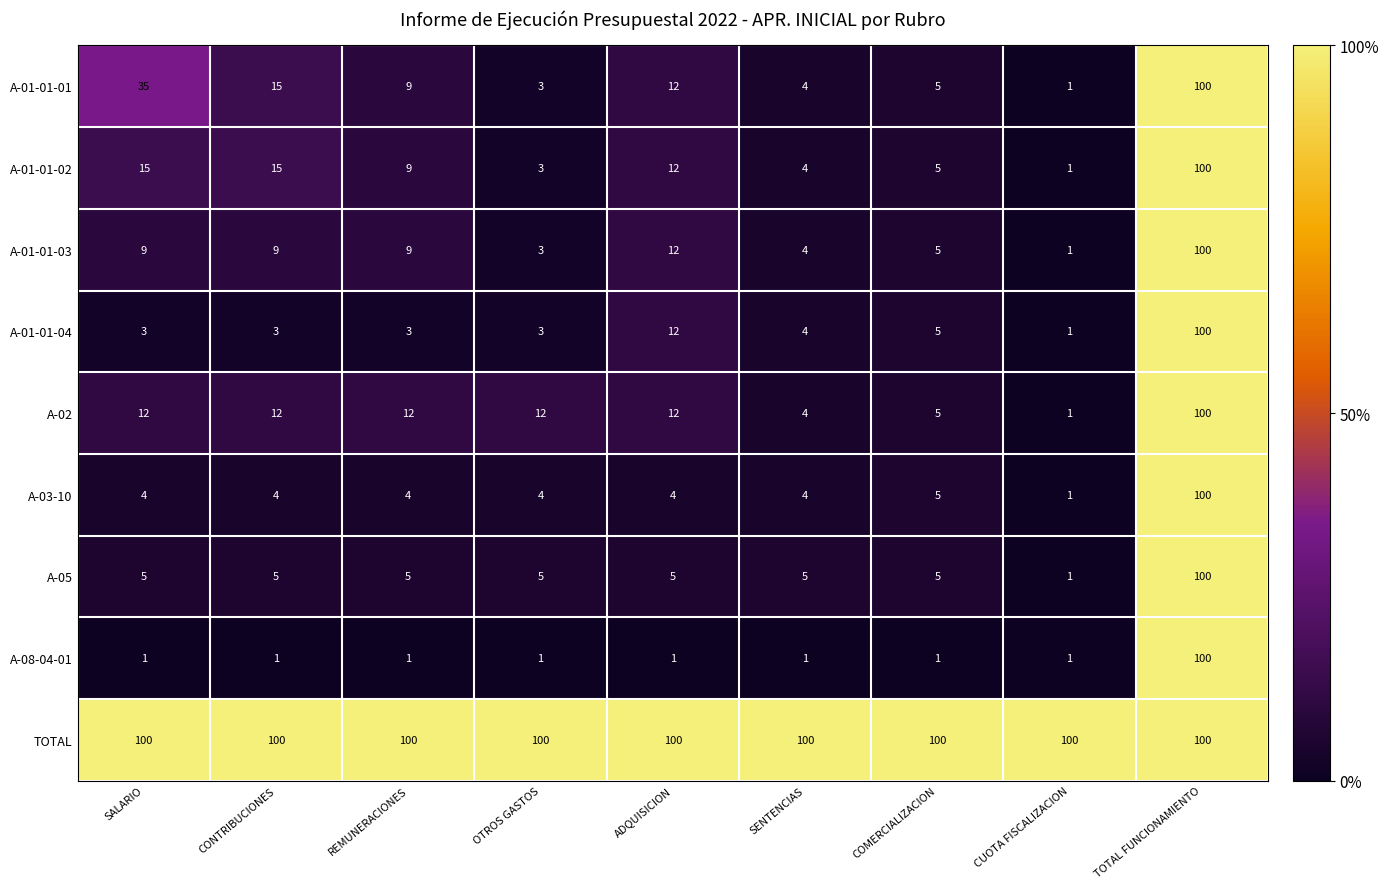

At which label is A-01-01-04 closest to 50?

ADQUISICION